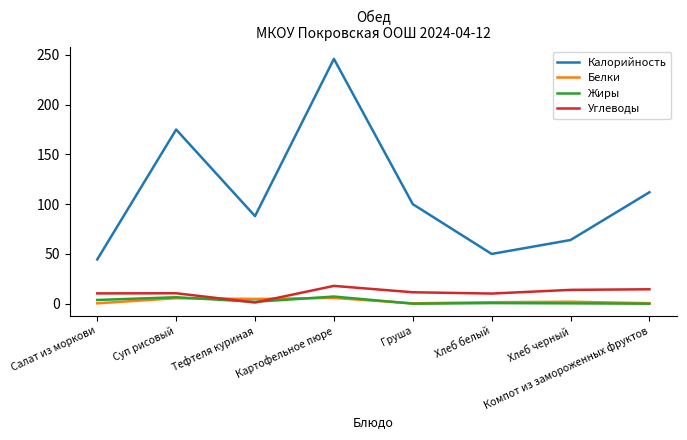

What is the greatest value displayed?

246.0